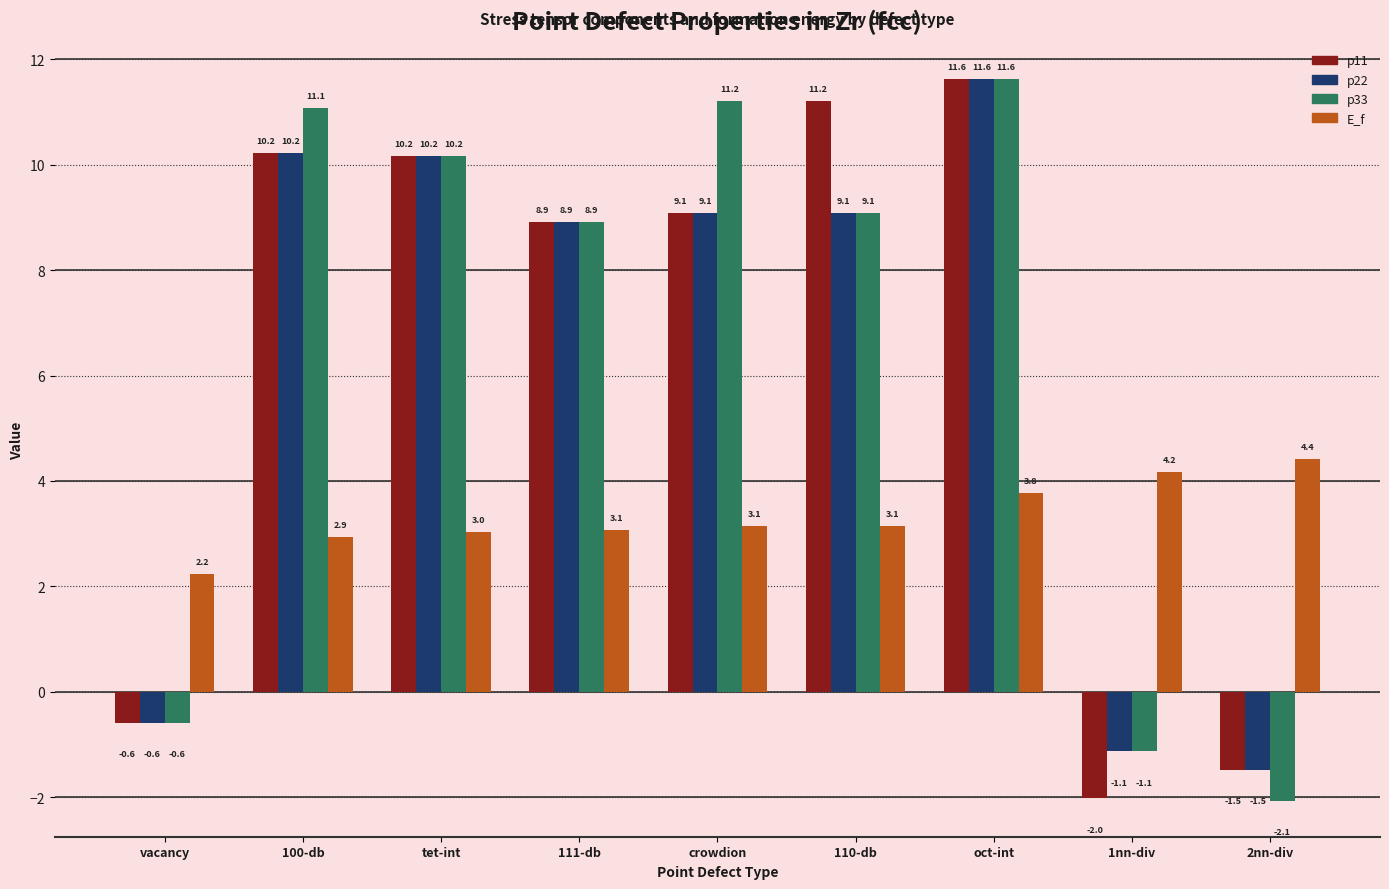

What is the label of the 8th bar from the left?

1nn-div